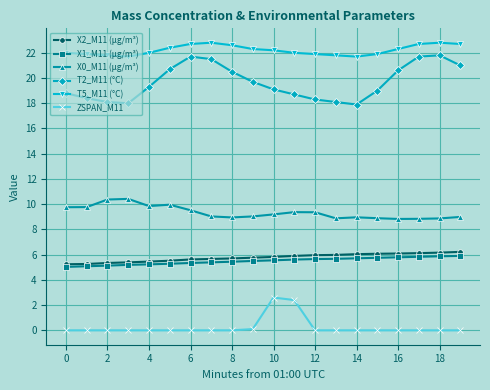

True or false: X1_M11 (μg/m³) and T5_M11 (°C) intersect in this chart.

False